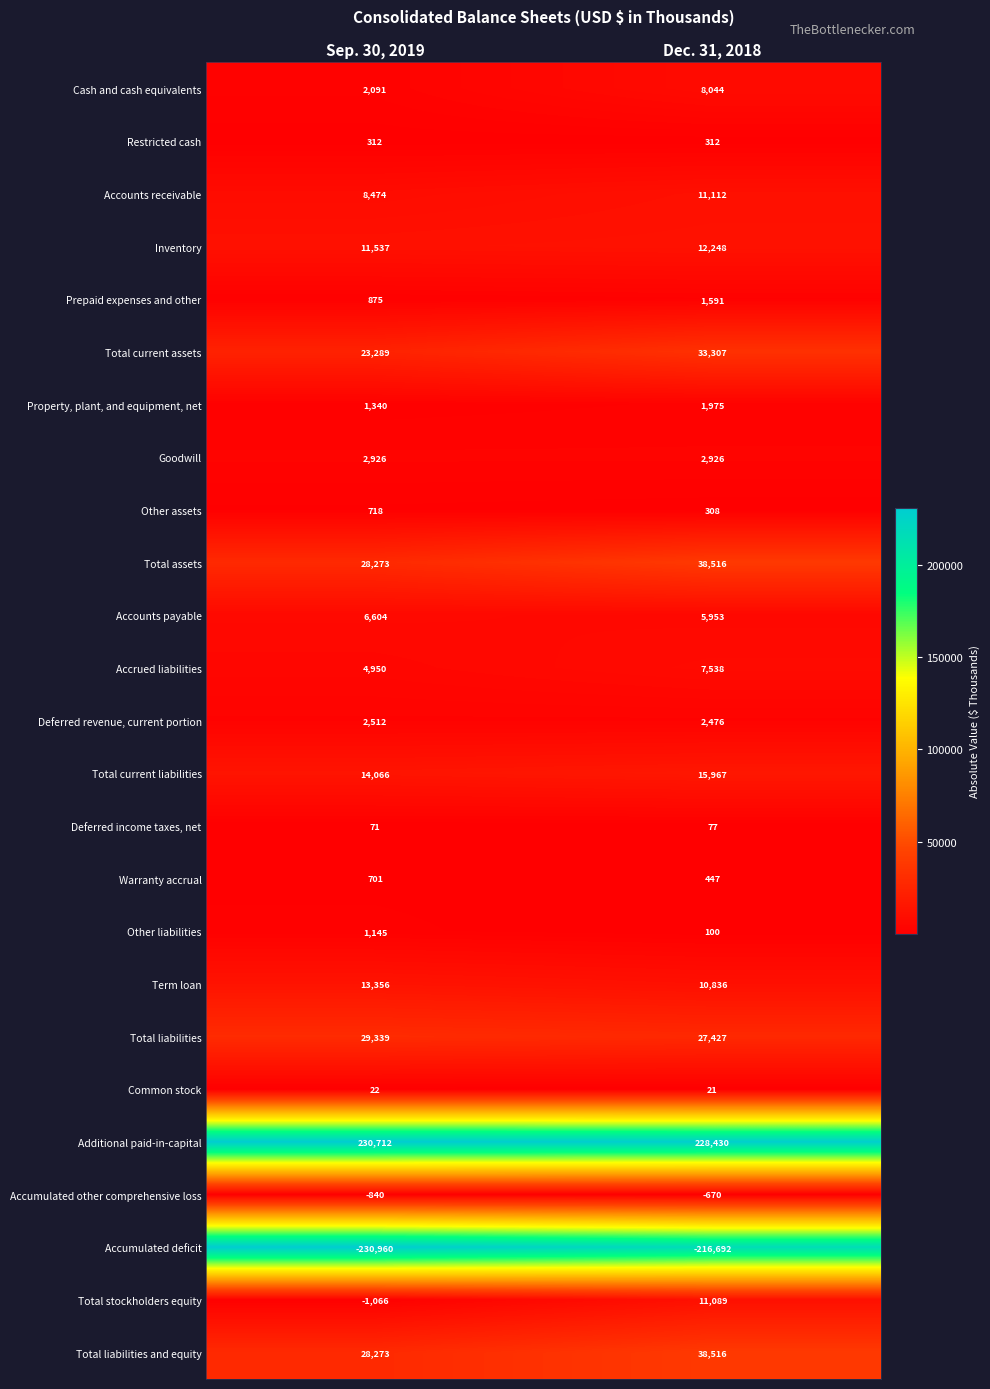

Between Sep. 30, 2019 and Dec. 31, 2018, which series saw the biggest shift?

Accumulated deficit